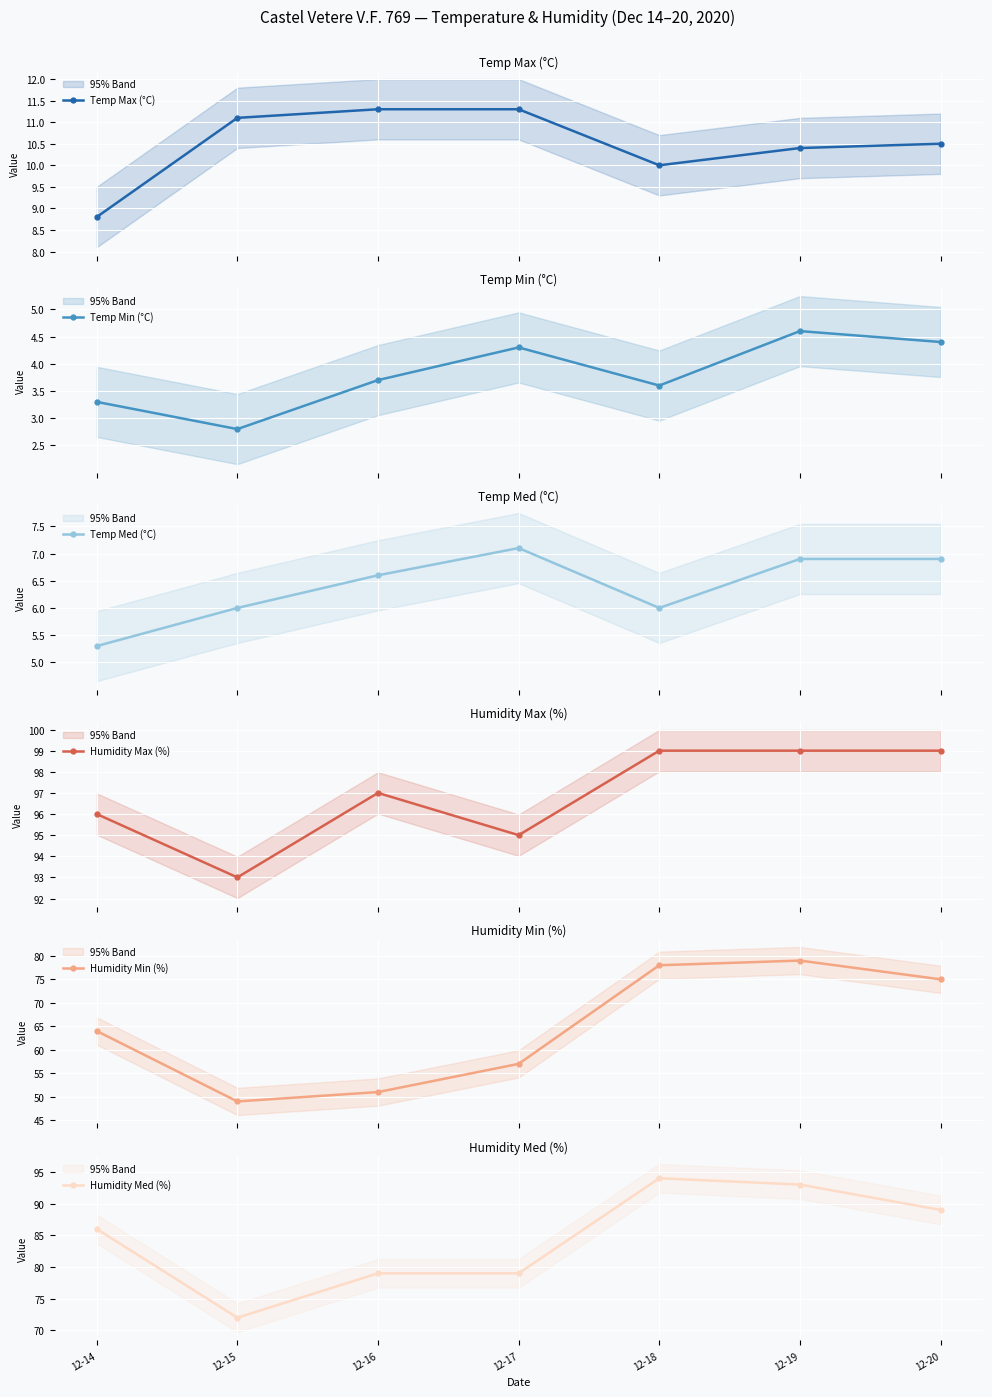

Reading right to left, extract all data points from this chart.

Temp Max (°C): 10.5	10.4	10.0	11.3	11.3	11.1	8.8
Temp Min (°C): 4.4	4.6	3.6	4.3	3.7	2.8	3.3
Temp Med (°C): 6.9	6.9	6.0	7.1	6.6	6.0	5.3
Humidity Max (%): 99.0	99.0	99.0	95.0	97.0	93.0	96.0
Humidity Min (%): 75.0	79.0	78.0	57.0	51.0	49.0	64.0
Humidity Med (%): 89.0	93.0	94.0	79.0	79.0	72.0	86.0